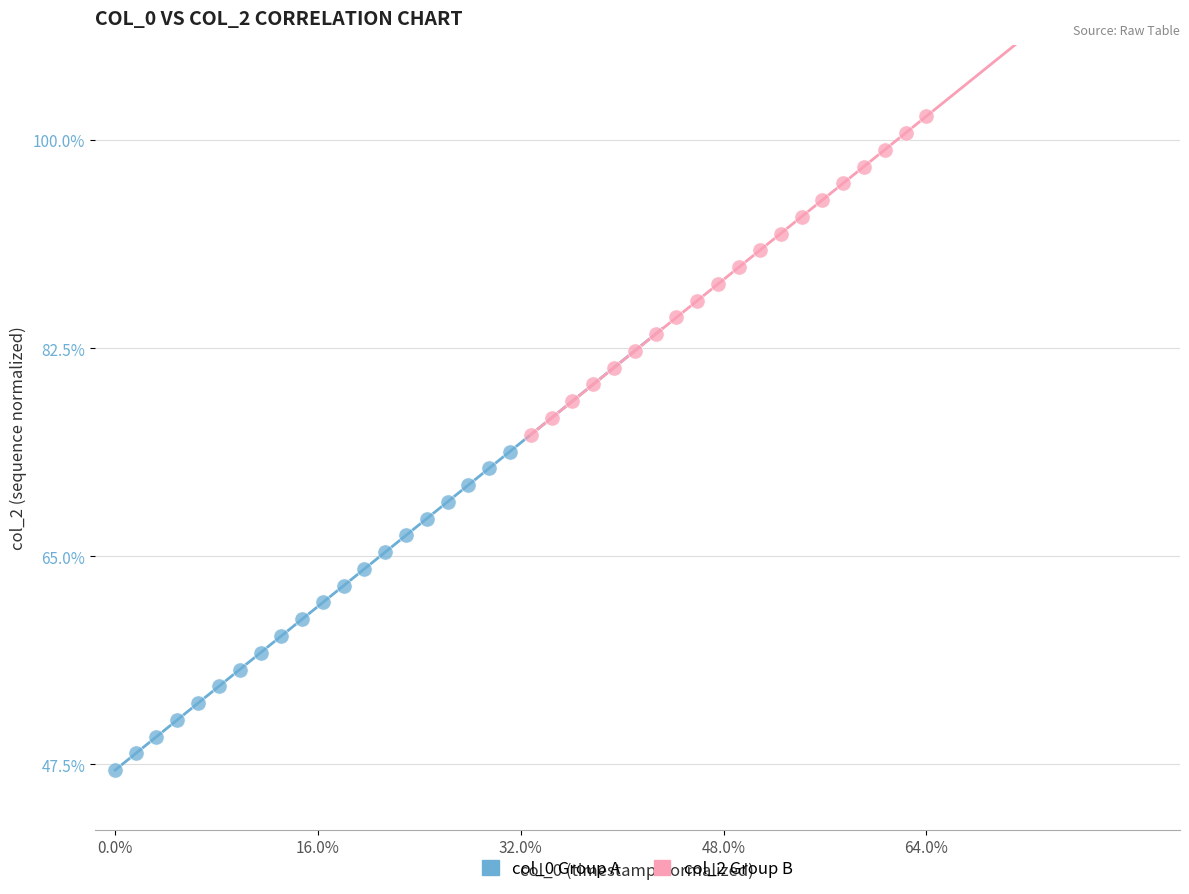

Which series reaches the minimum Y coordinate?

col_0 Group A